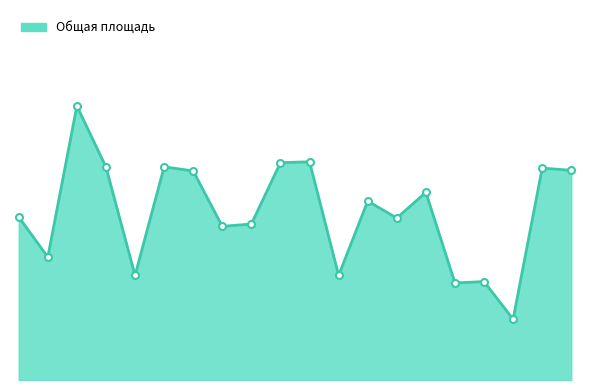

Does the chart display data point markers on the line(s)?

No